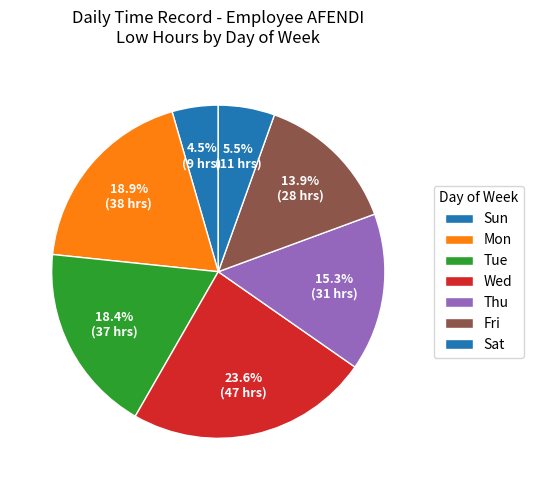

Count the number of slices in the pie.

7